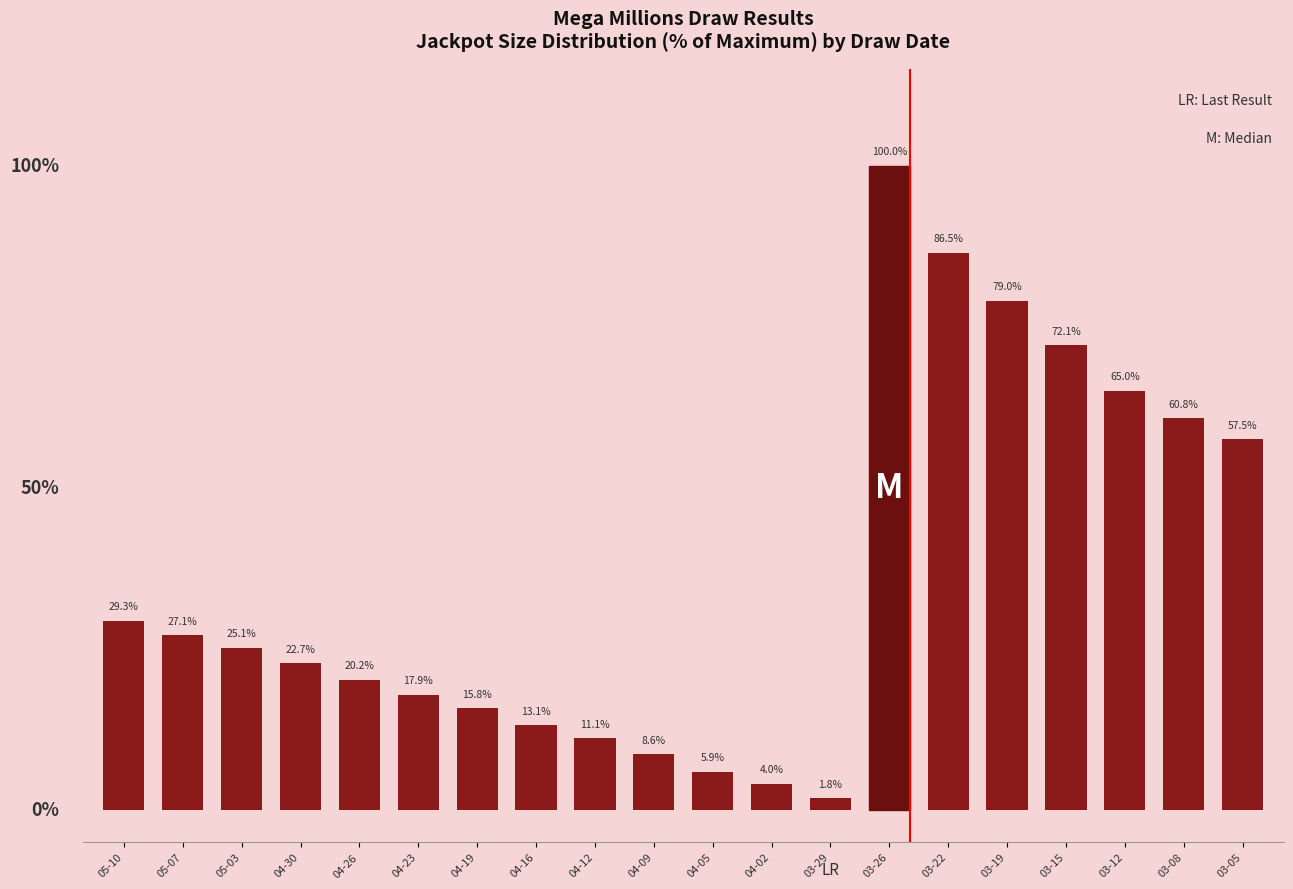

Which has a higher value, 05-10 or 05-07?

05-10